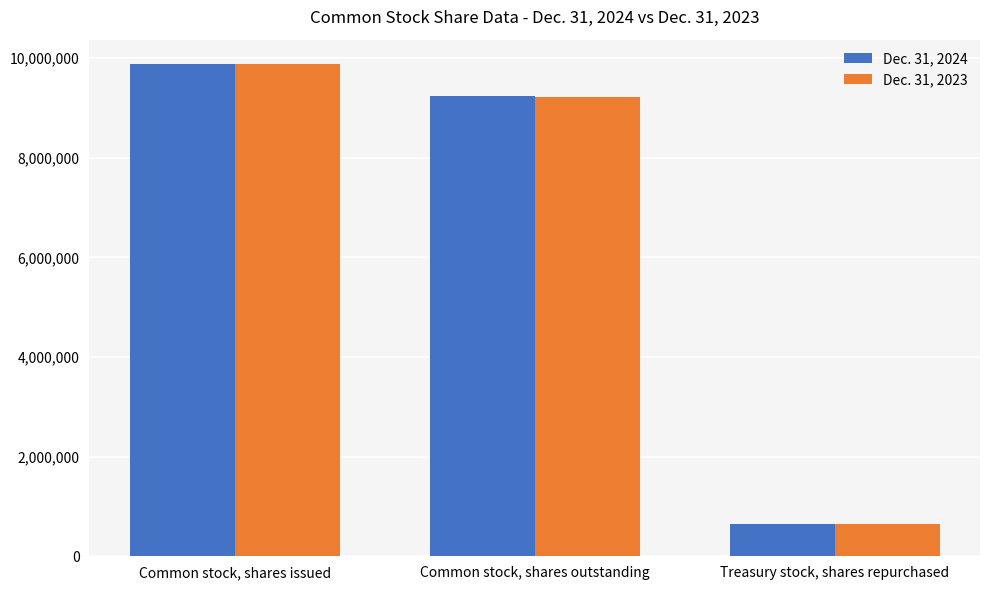

Rank the series by their average value, from highest to lowest.

Dec. 31, 2024, Dec. 31, 2023